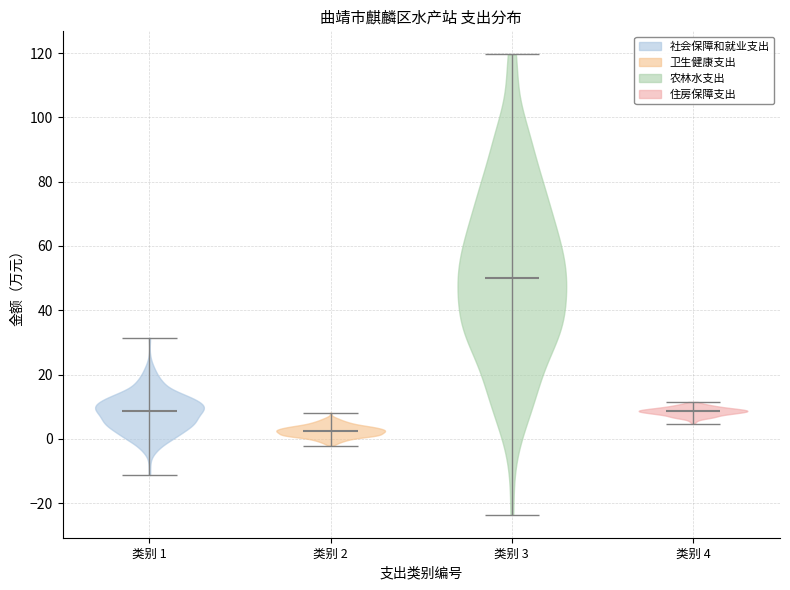

Reading left to right, read every violin against the y-axis: where its median line is, and the lowest and highest points it reaches. The values are not printed on the chart, so give them approximately, as read against the axis.

类别 1: median line 8, lowest point -12, highest point 32
类别 2: median line 2, lowest point -2, highest point 8
类别 3: median line 50, lowest point -24, highest point 120
类别 4: median line 8, lowest point 4, highest point 12